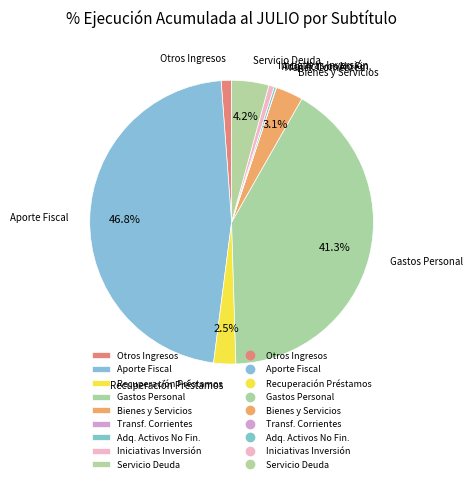

Which has a higher value, Aporte Fiscal or Otros Ingresos?

Aporte Fiscal